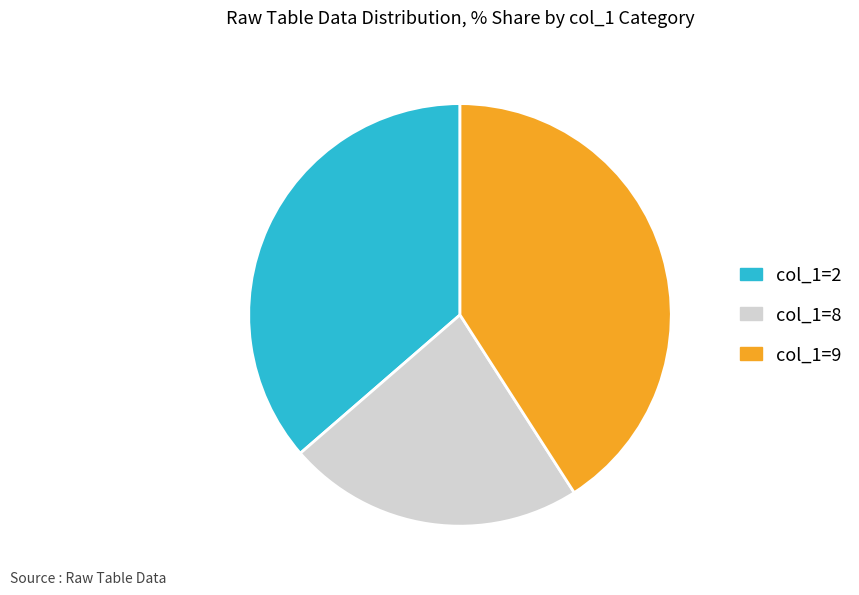

Is there any slice that represents more than half of the pie?

No